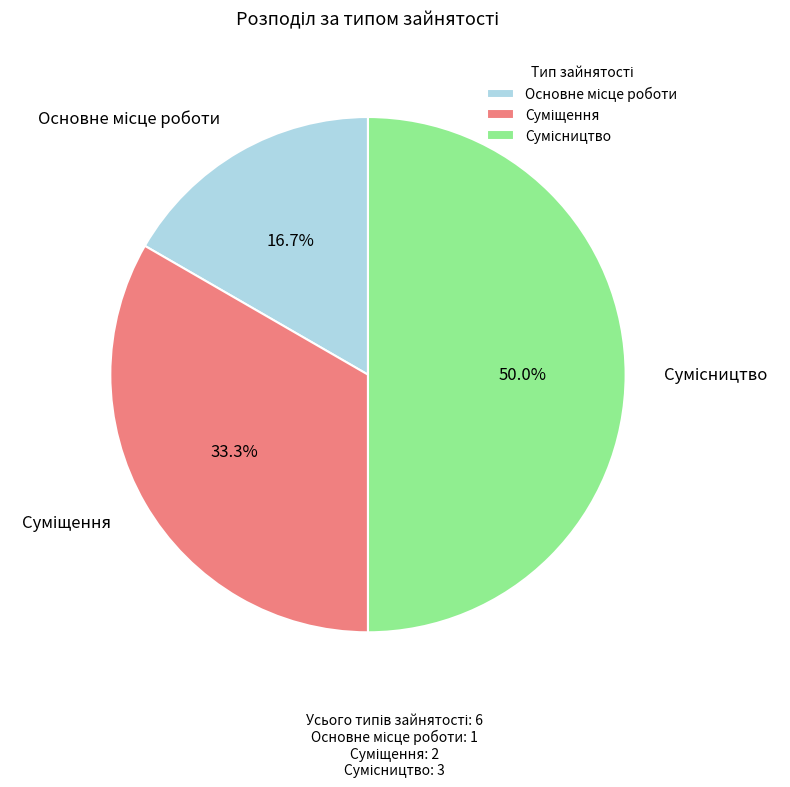

What is the ratio of the value at Суміщення to the value at Основне місце роботи?

2.0